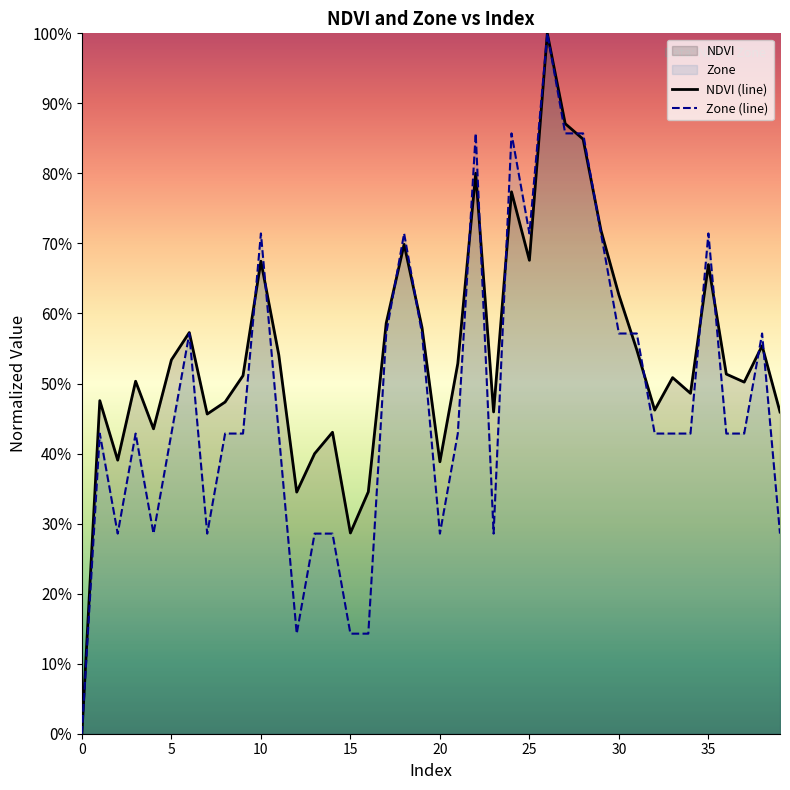

Rank the series by their average value, from highest to lowest.

NDVI (line), Zone (line)